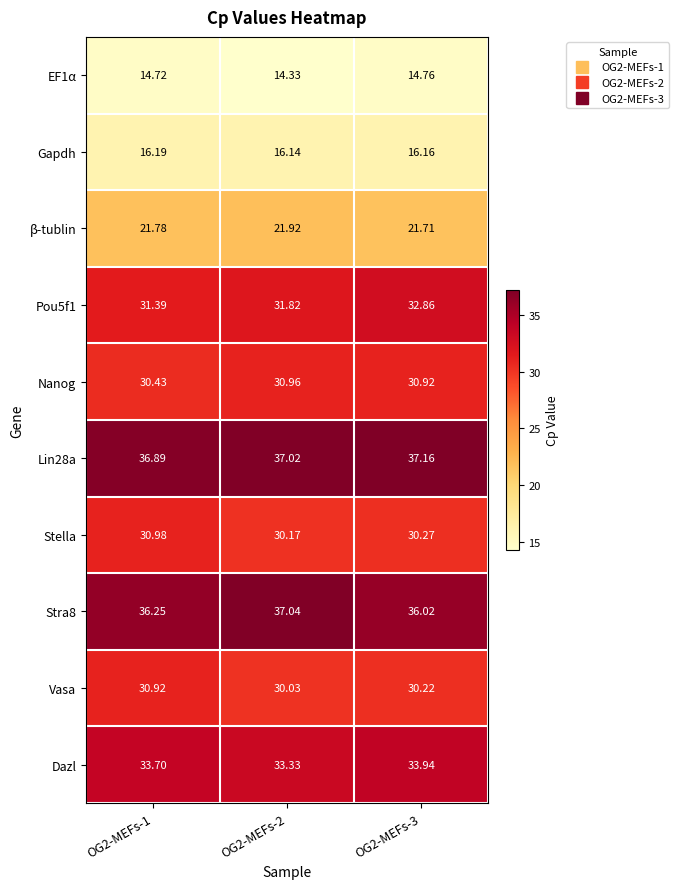

Between OG2-MEFs-2 and OG2-MEFs-3, which series saw the biggest shift?

Pou5f1